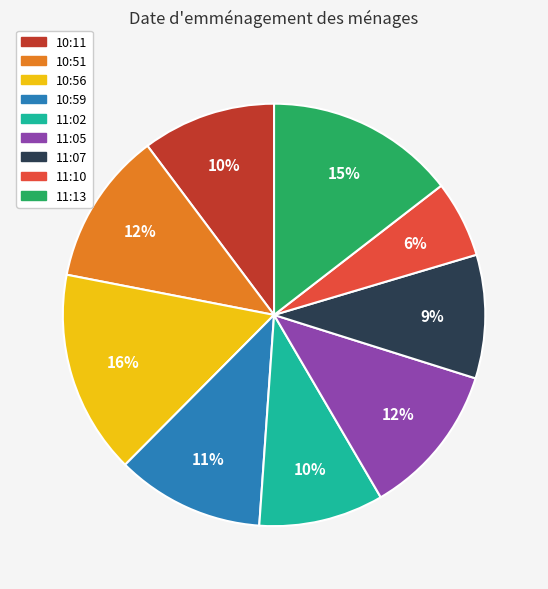

Count the number of slices in the pie.

9